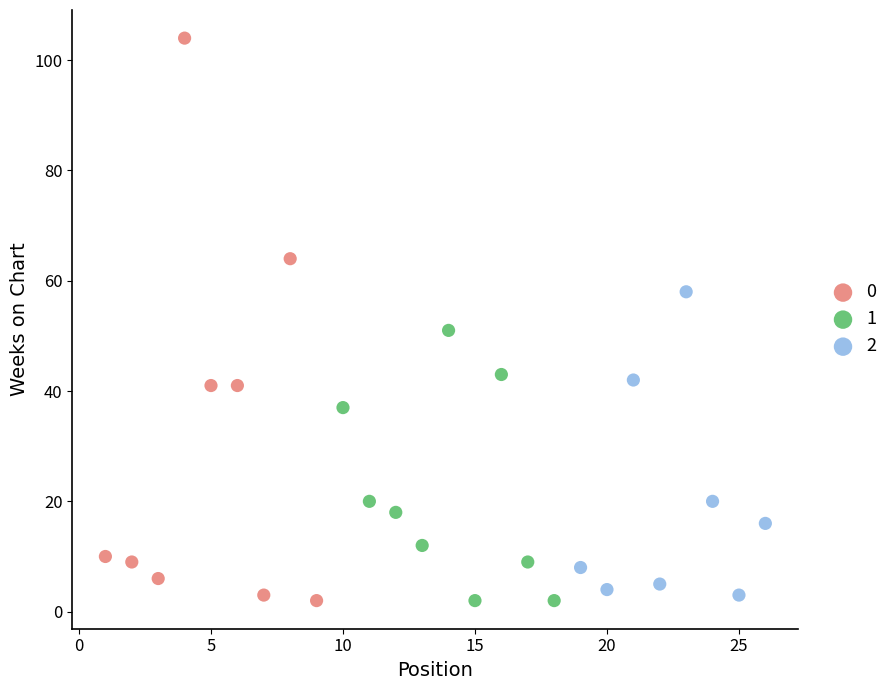

What are all the series names shown in the legend?

0, 1, 2